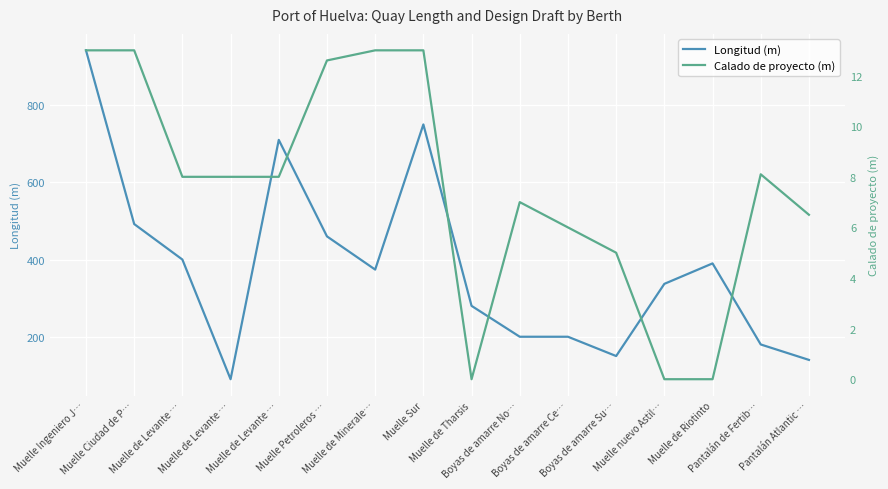

What is the value of the Longitud (m) point at the 16th from the left?

140.0